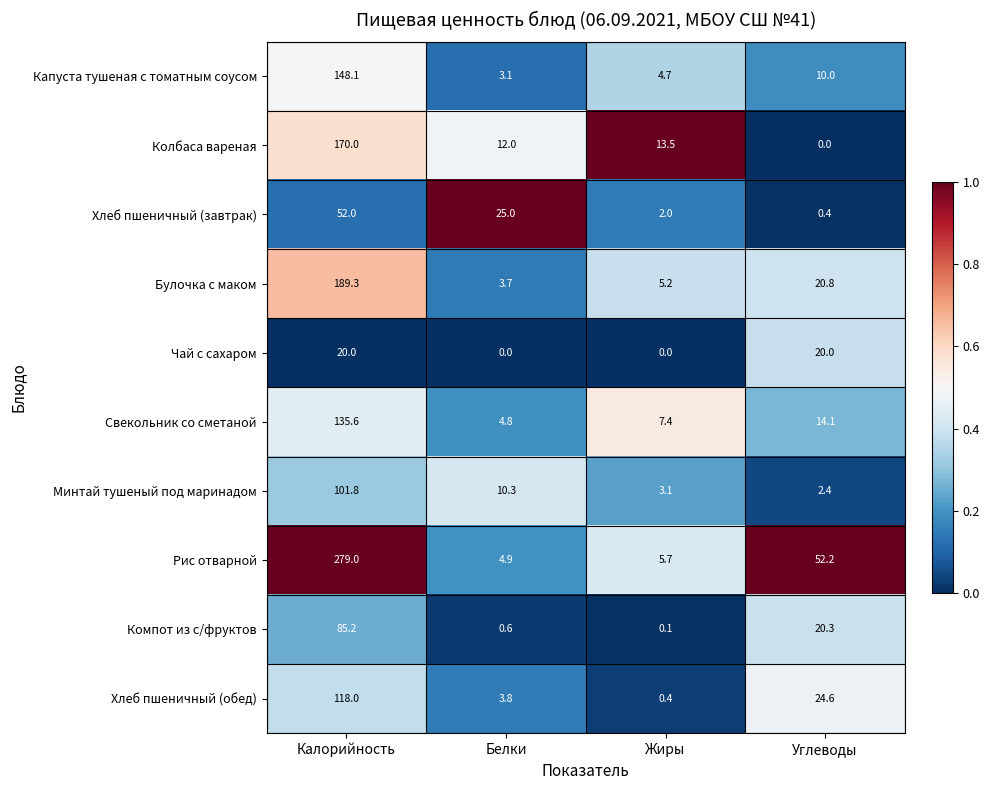

The Булочка с маком series shows 3.7 at Белки. True or false?

True